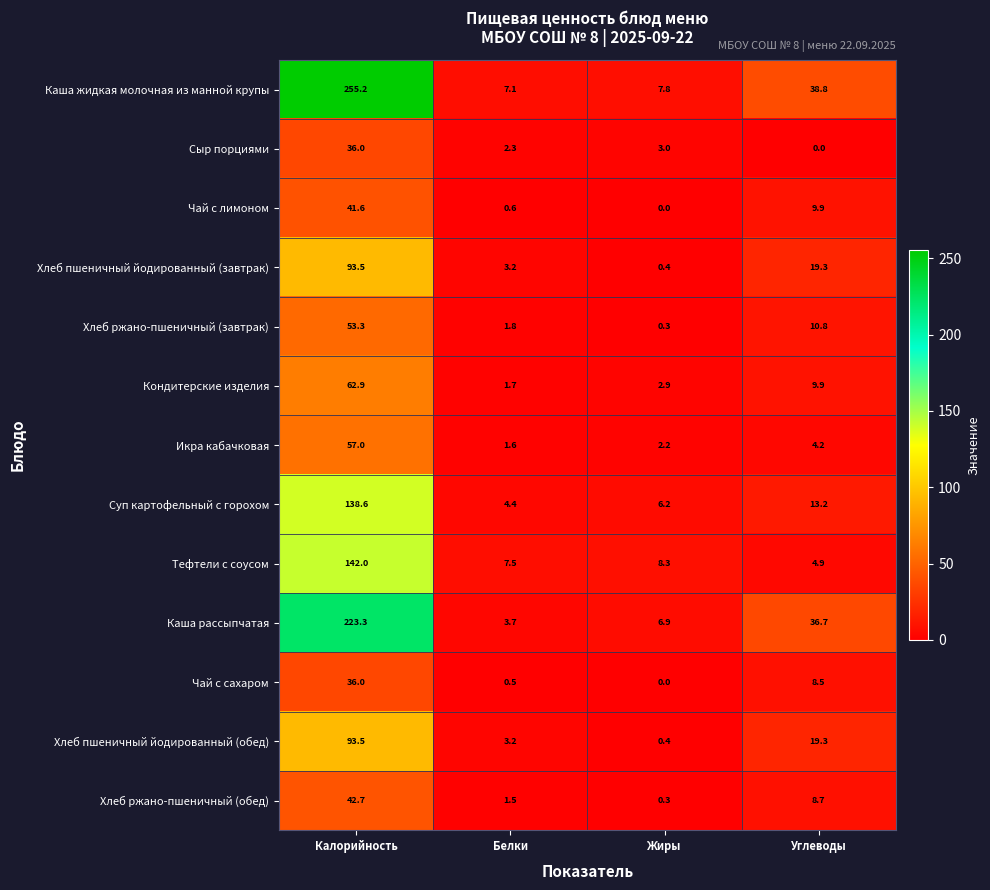

What is the sum of all Каша рассыпчатая values?

270.6